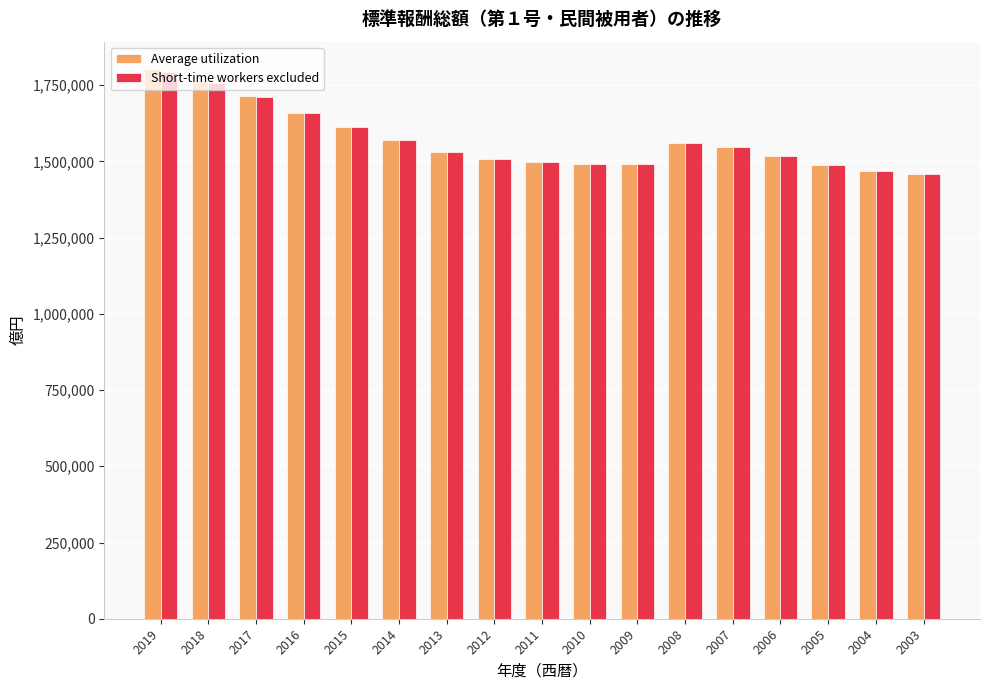

Are the bars grouped side by side (vs. stacked)?

Yes